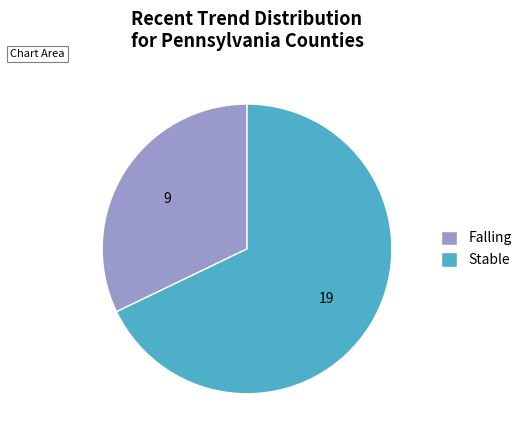

Which category has the smallest portion of the pie?

Falling